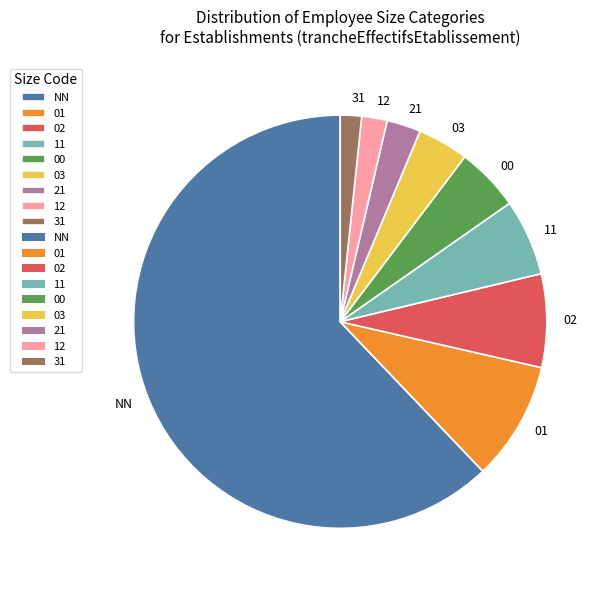

The 12 slice represents 11% of the pie. True or false?

False